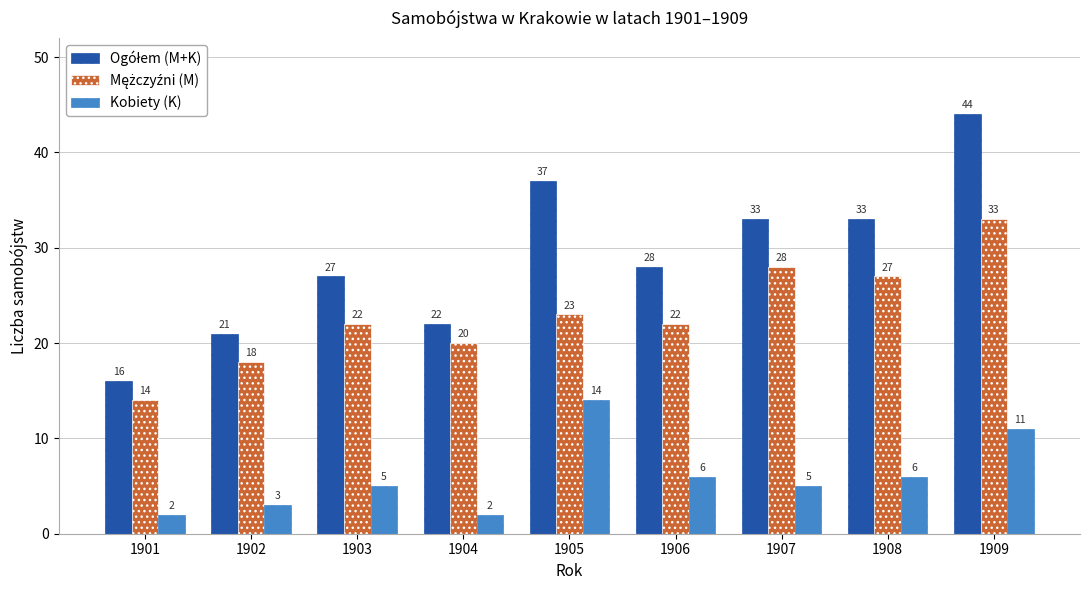

Is it true that Kobiety (K) equals 2 at 1901?

True